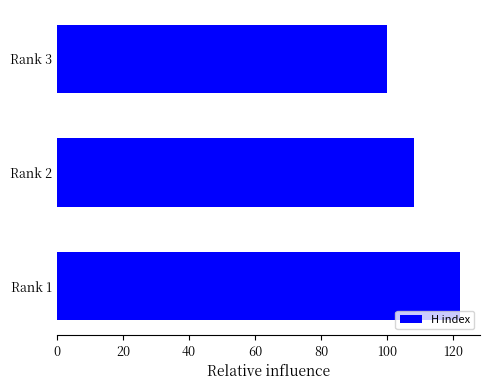

The value at Rank 1 is 122. True or false?

True